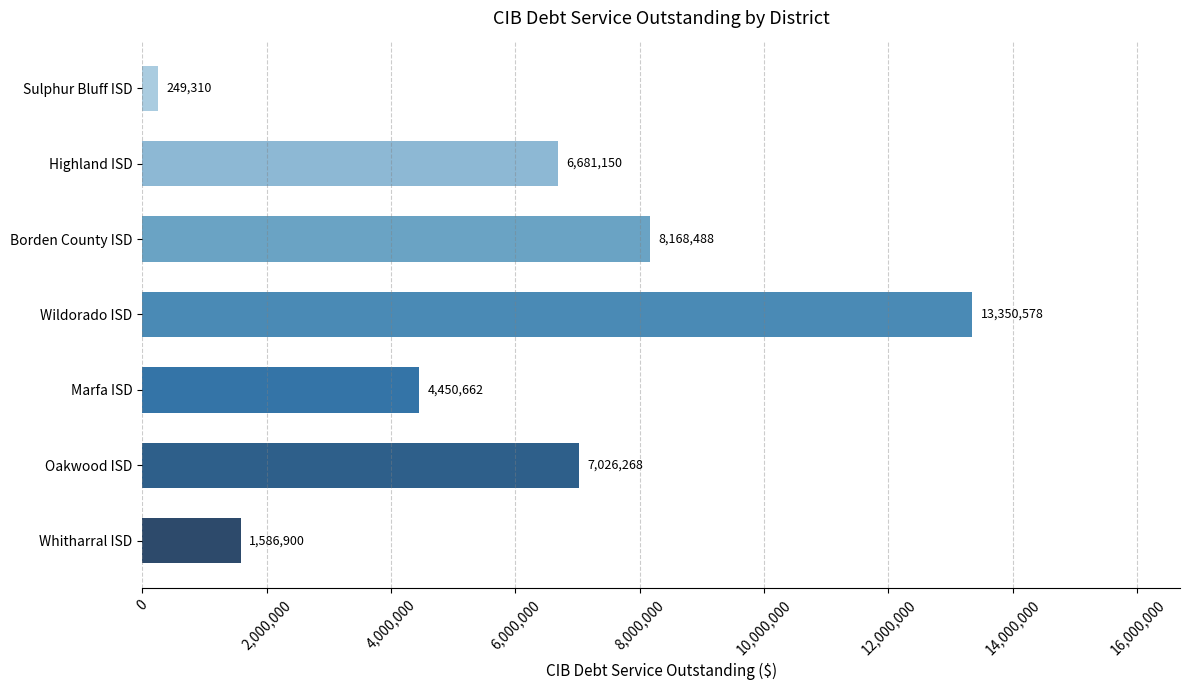

Does the chart contain stacked bars?

No